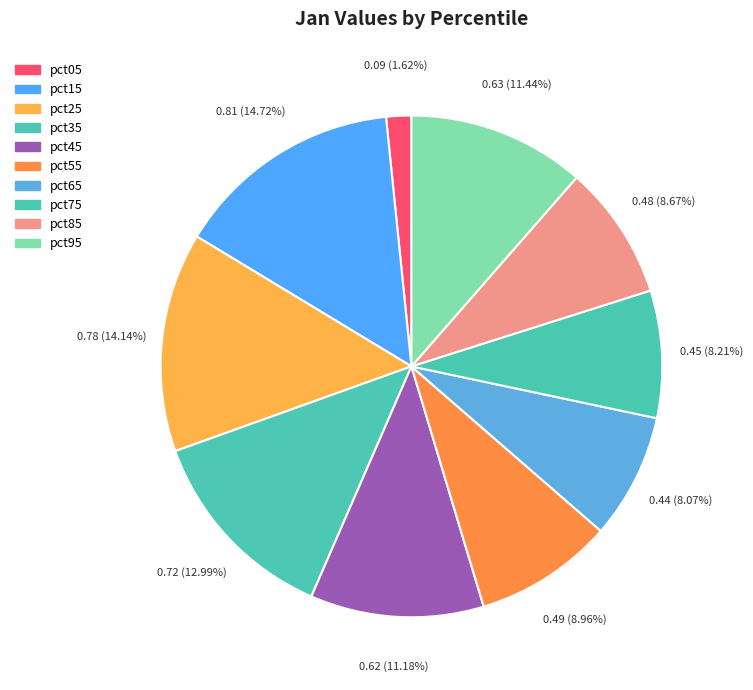

Which slice is the smallest?

pct05